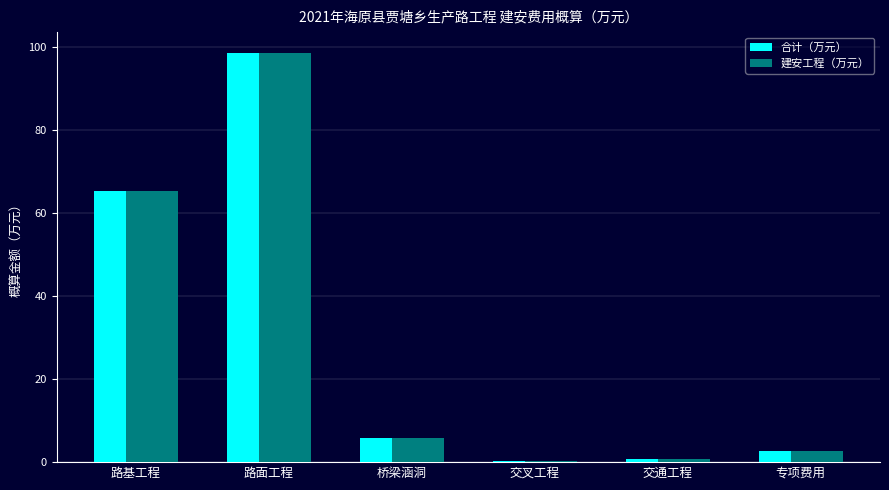

True or false: 合计（万元） has a value of 2.6 at 专项费用.

True